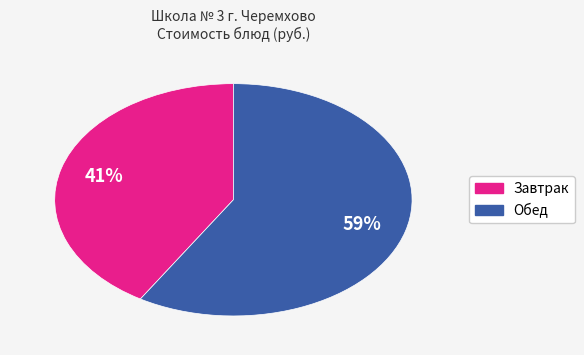

To the nearest percent, what is the average slice percentage?

50%